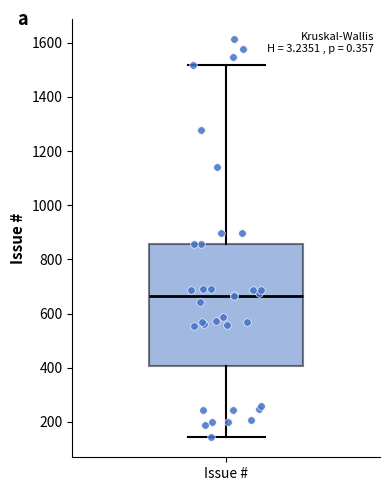

Read this box plot against the y-axis: the position of the median line, the range covered by the box, and the ends of both whiskers. The values are not printed on the chart, so give them approximately, as read against the axis.

median 660, box 400 to 860, whiskers 140 to 1520